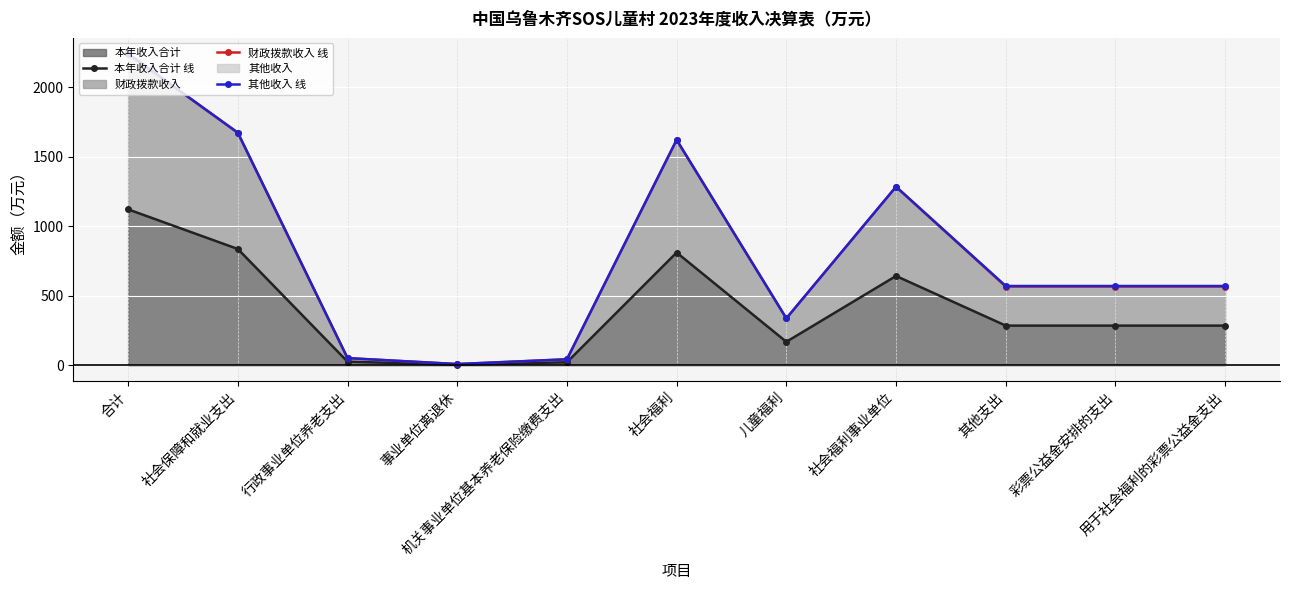

True or false: 其他收入 线 and 财政拨款收入 线 intersect in this chart.

False